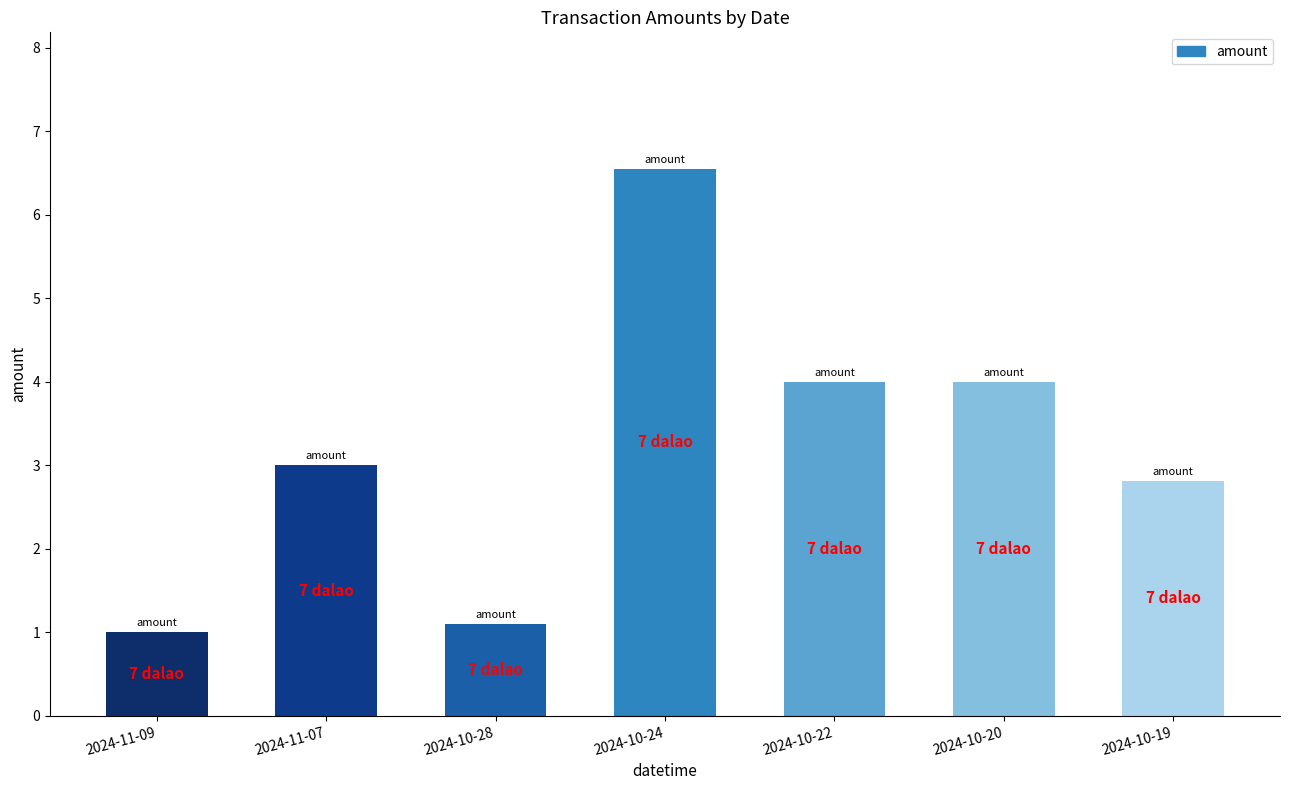

True or false: the data shows 10.4 at 2024-10-24.

False